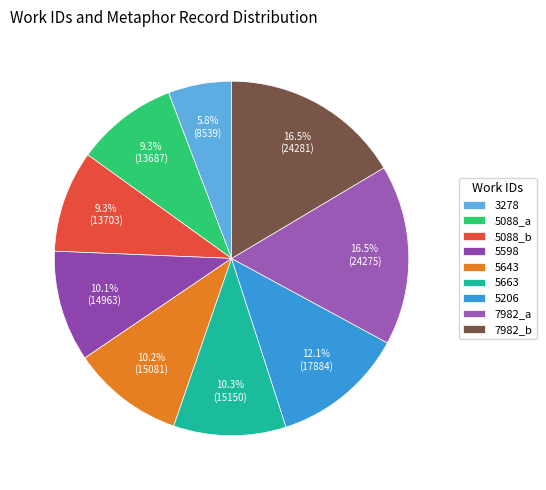

What percentage is the 5643 slice, to the nearest percent?

10%